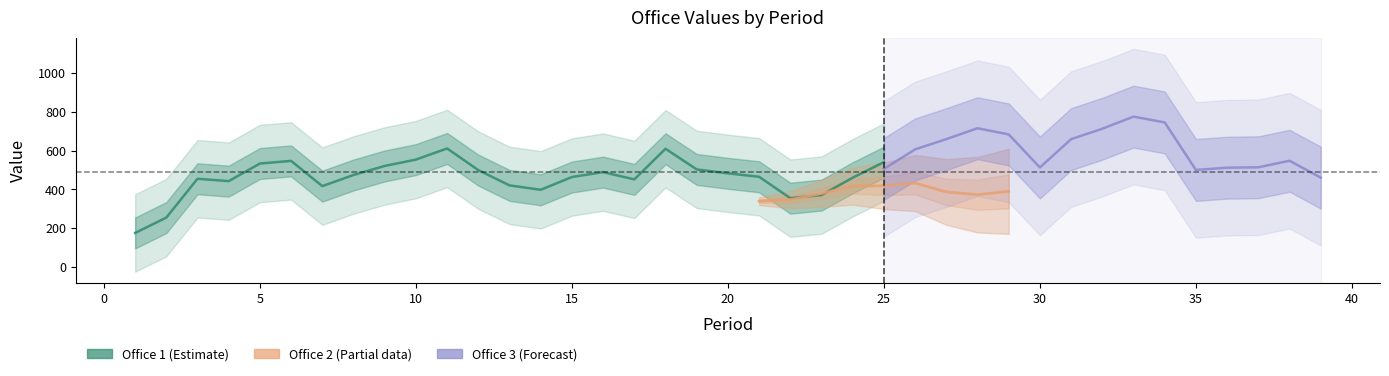

True or false: Office 1 has a value of 741 at 1.

False